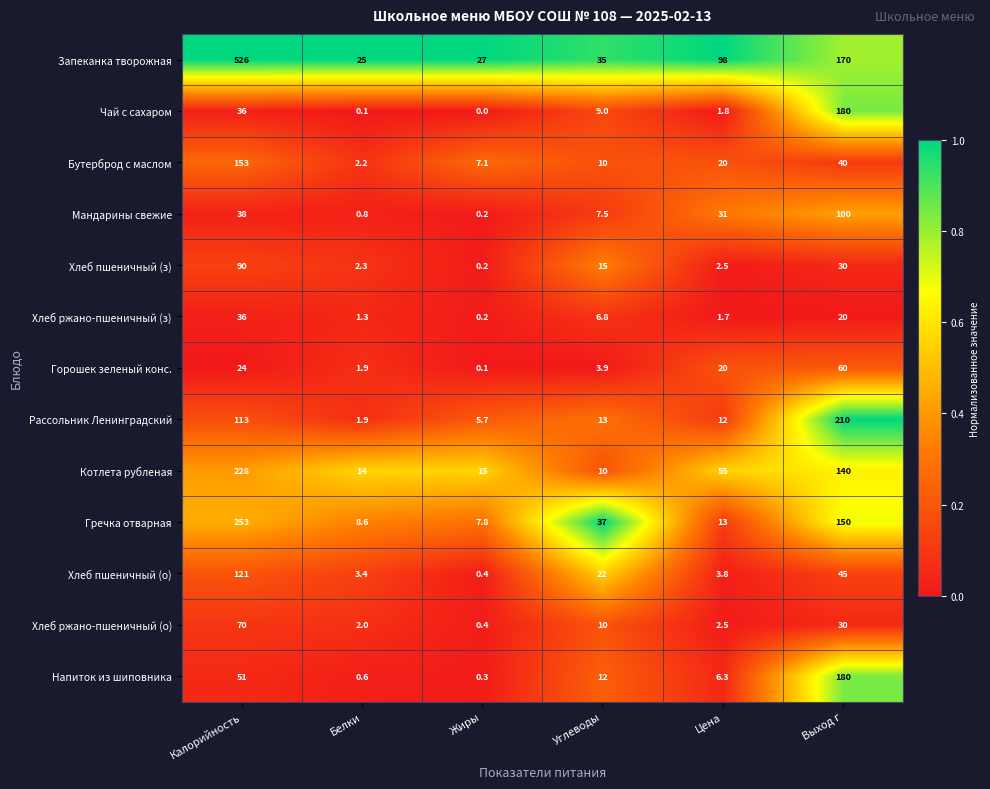

Which series has the widest spread of values?

Запеканка творожная